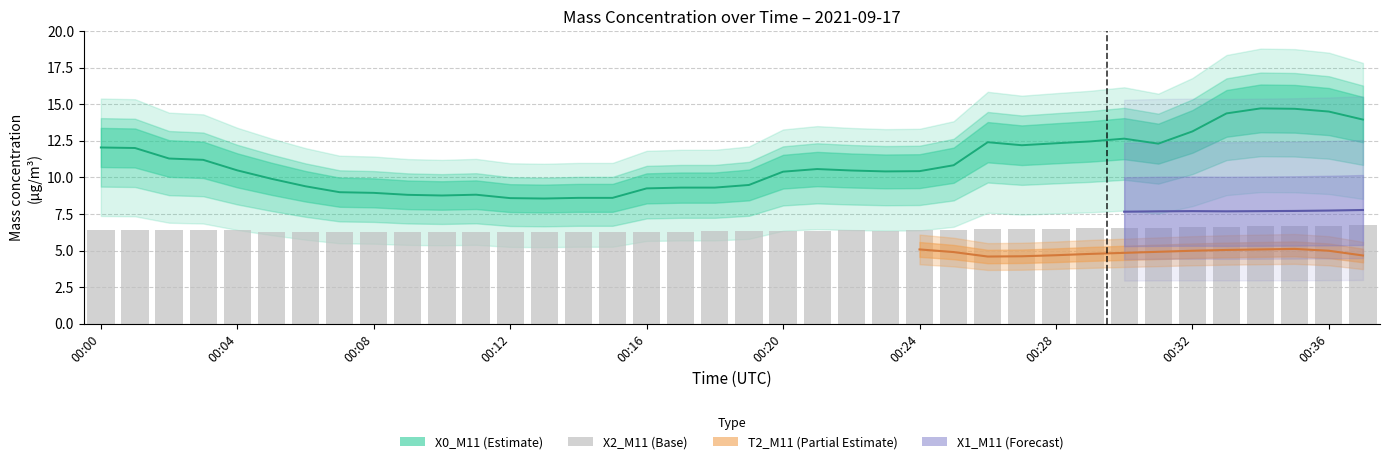

At which label is the value closest to 6?

00:24